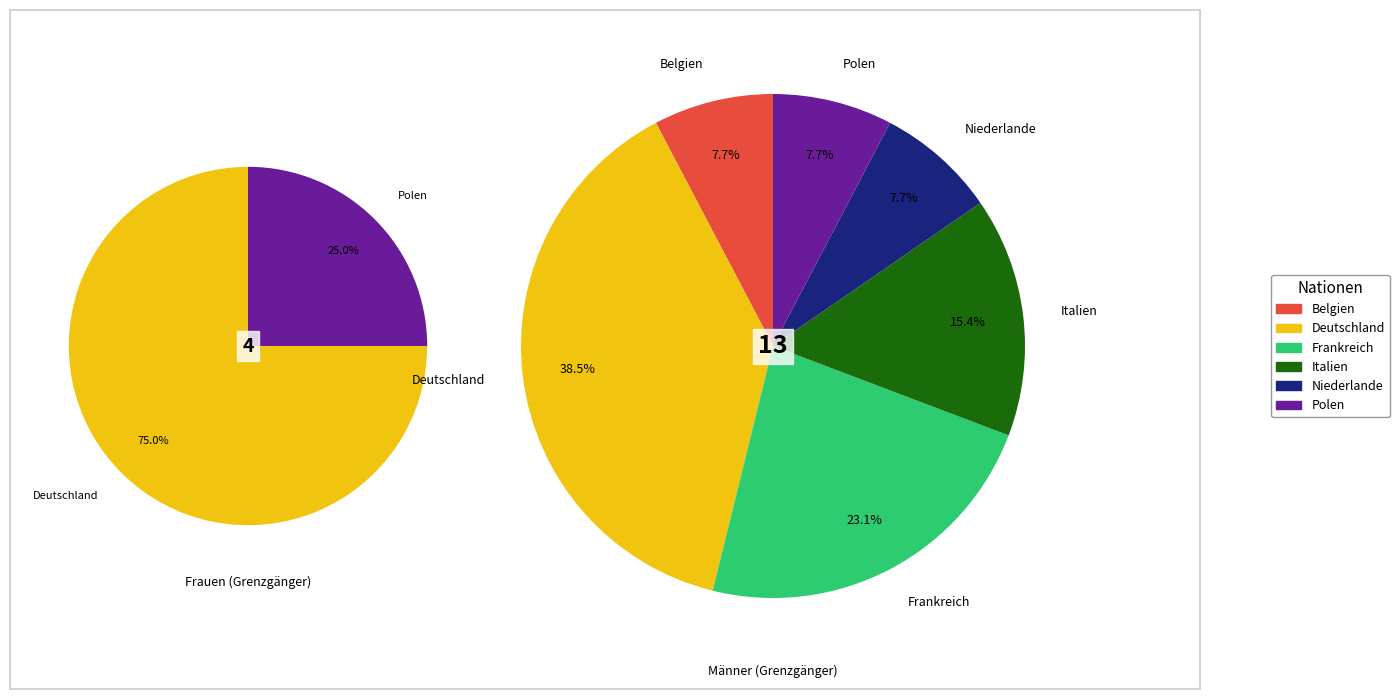

Is it true that Deutschland is 75% of the pie?

True